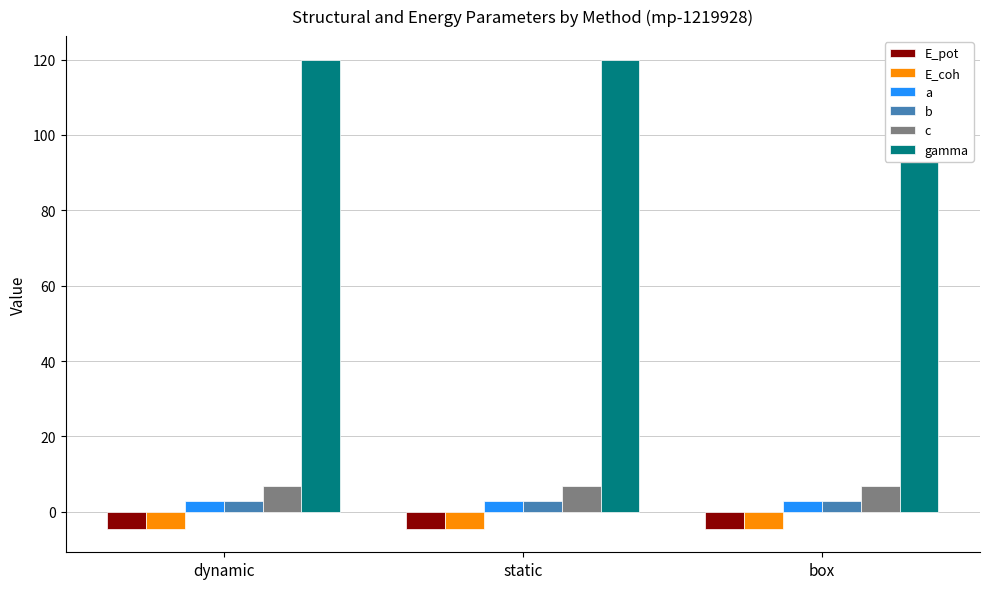

What is the sum of the a values at box and dynamic?

5.6